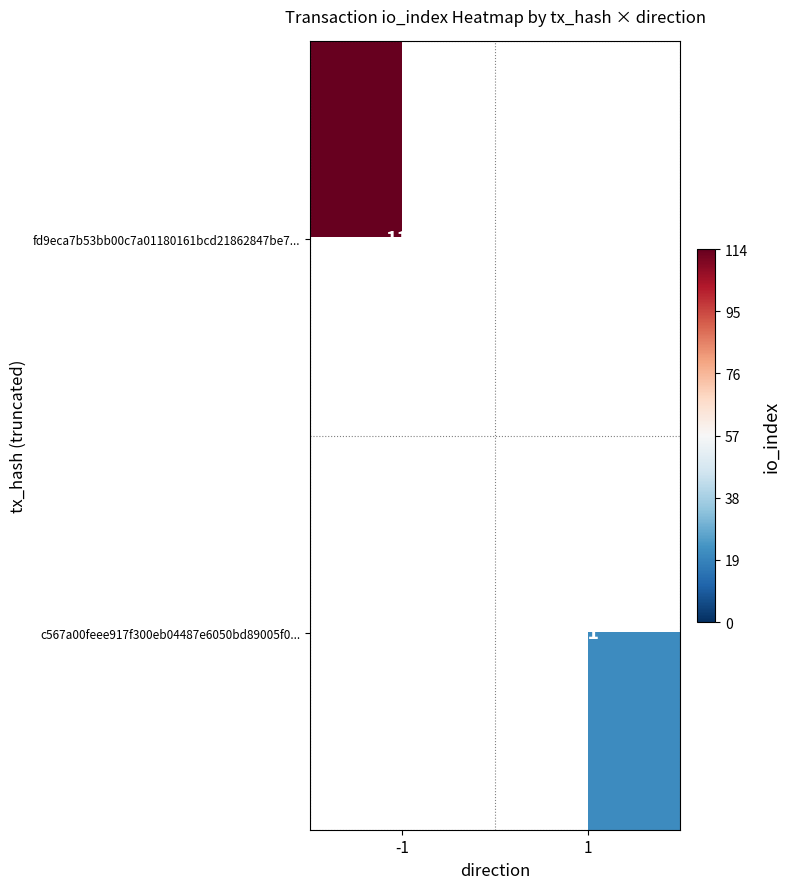

True or false: fd9eca7b53bb00c7a01180161bcd21862847be7... has a value of 171 at -1.

False